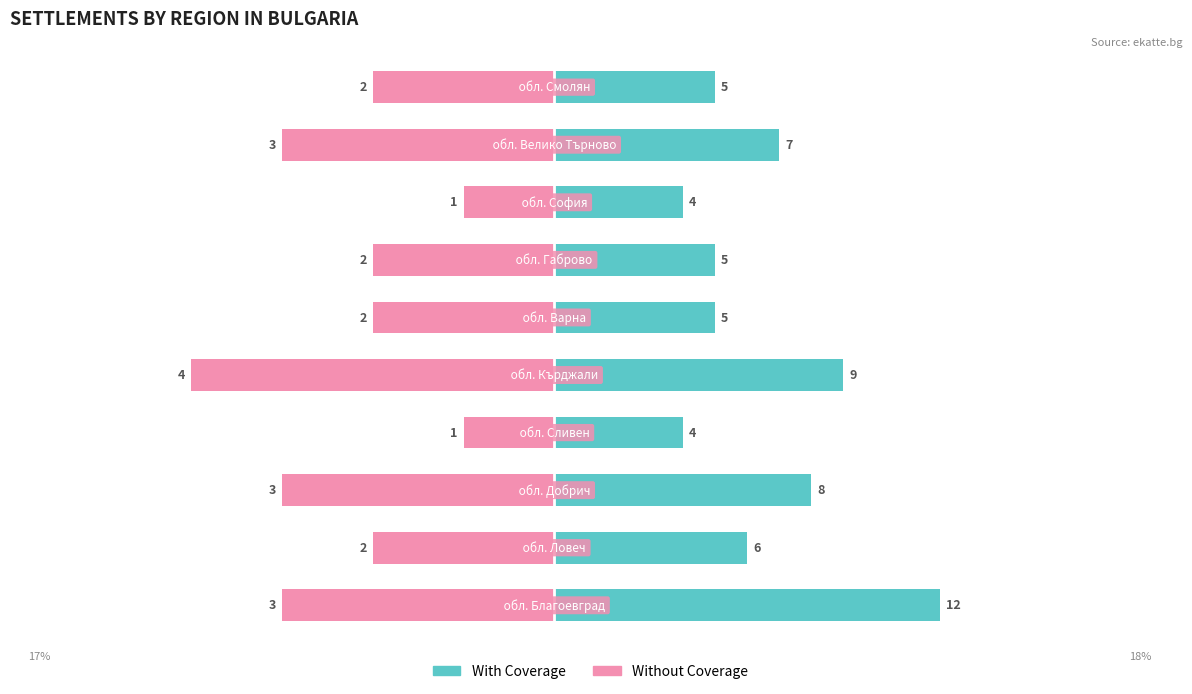

Rank the series by their maximum value, from lowest to highest.

Without Coverage, With Coverage